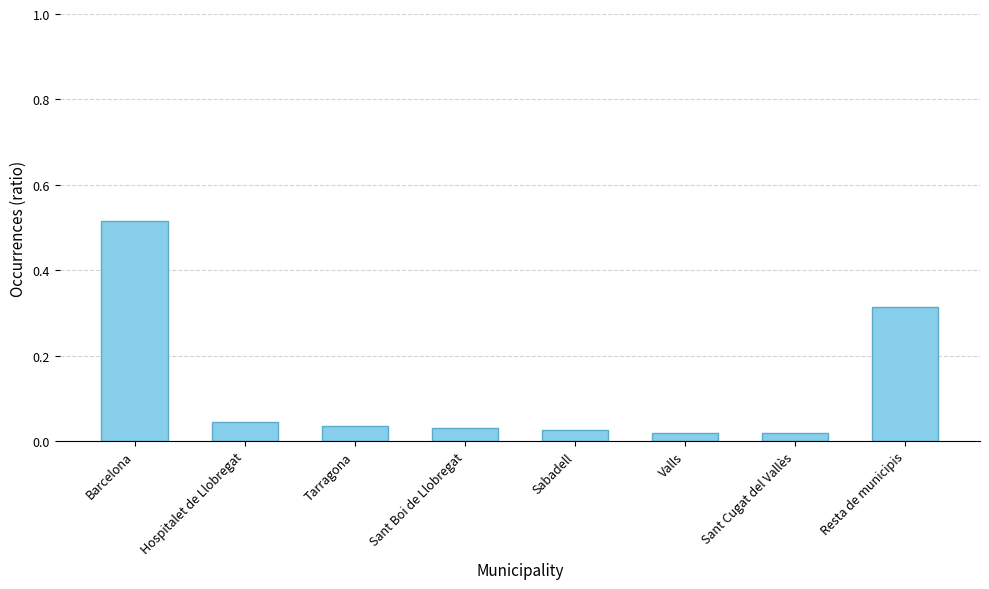

What is the label of the 4th bar from the right?

Sabadell